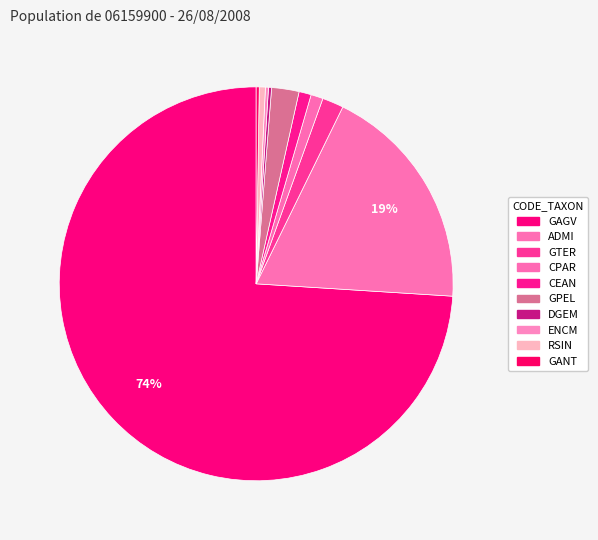

How many segments does this pie chart have?

10